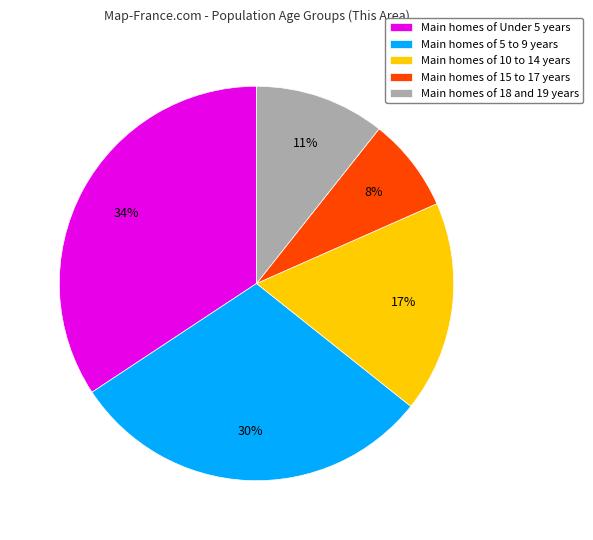

Is there a majority slice in this chart?

No